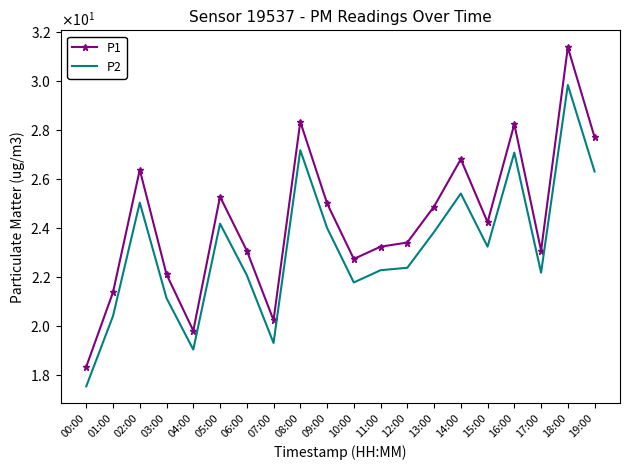

In P1, how many points are higher than both neighbors (excluding endpoints)?

6